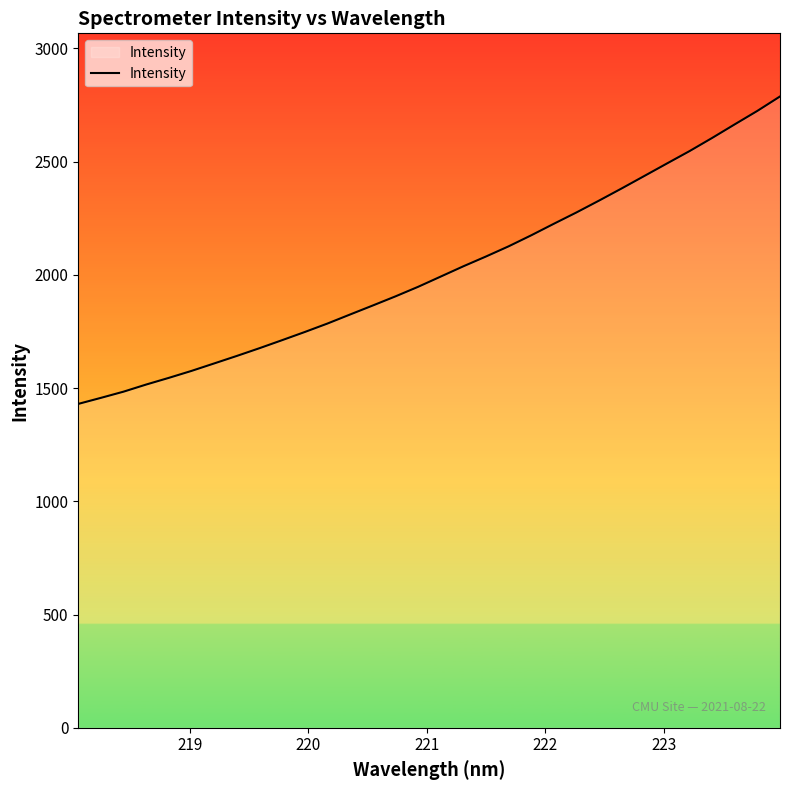

Reading left to right, what are all the values shown in this chart?

1430.0	1456.7	1484.1	1515.6	1545.0	1575.8	1608.7	1641.8	1676.0	1711.5	1747.5	1784.8	1824.8	1864.4	1904.6	1946.8	1992.1	2037.4	2080.7	2125.6	2174.3	2225.3	2275.3	2327.6	2381.4	2436.3	2491.5	2546.2	2604.3	2664.4	2723.8	2787.4